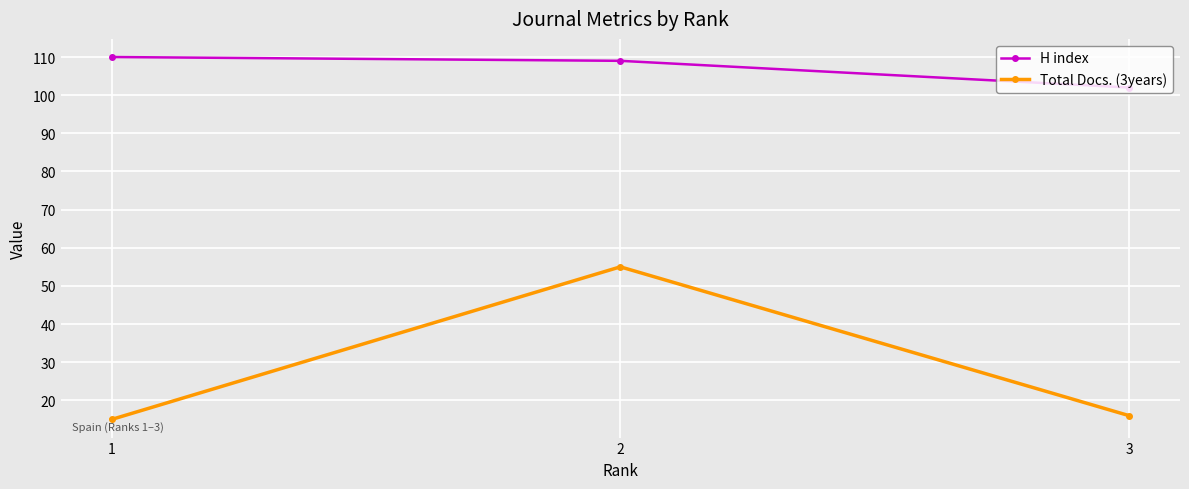

Reading right to left, list all the values displayed in this chart.

H index: 102	109	110
Total Docs. (3years): 16	55	15